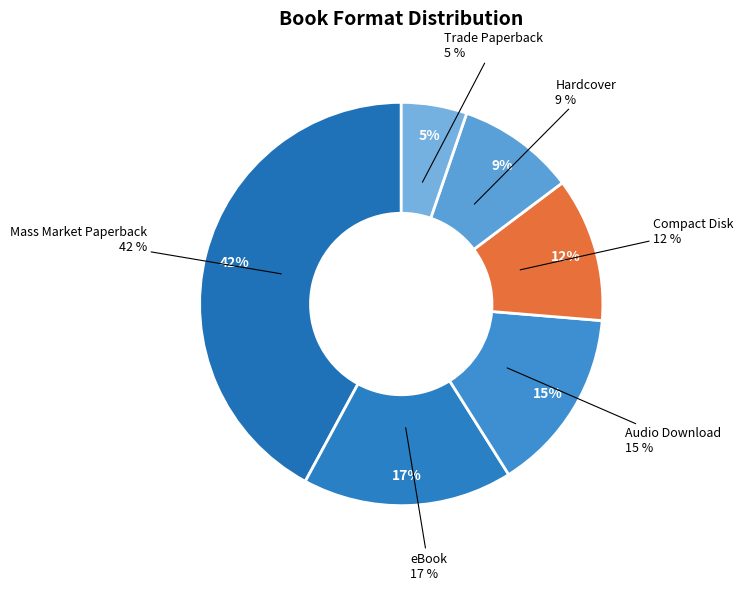

Count the number of slices in the pie.

6